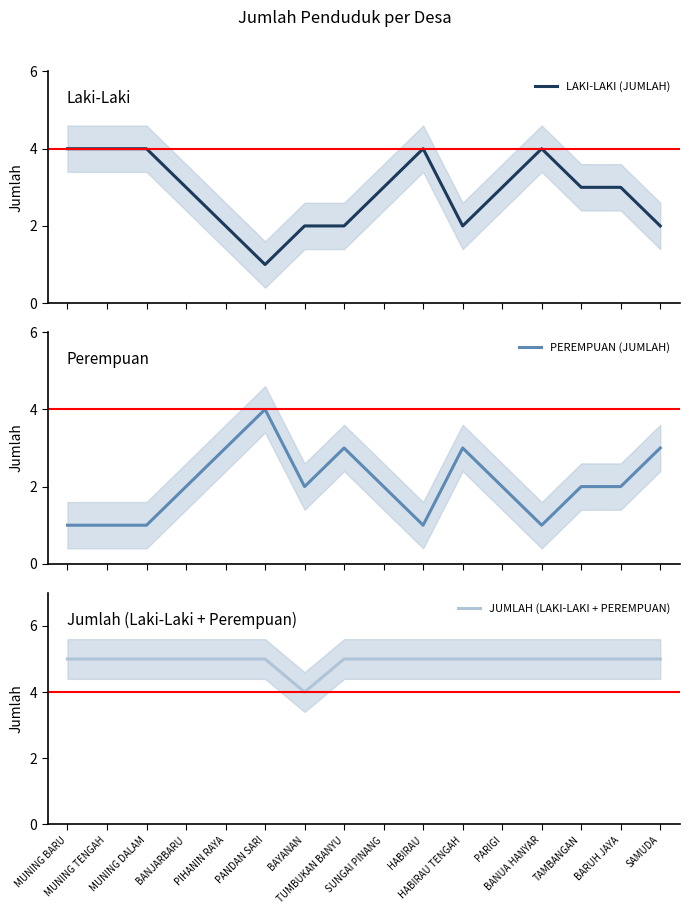

What are all the series names shown in the legend?

LAKI-LAKI (JUMLAH), PEREMPUAN (JUMLAH), JUMLAH (LAKI-LAKI + PEREMPUAN)